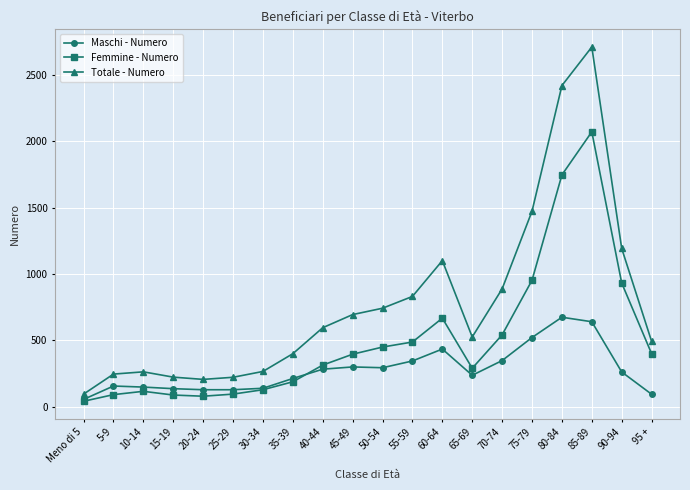

True or false: Maschi - Numero has more than 1 points higher than both neighbors.

True